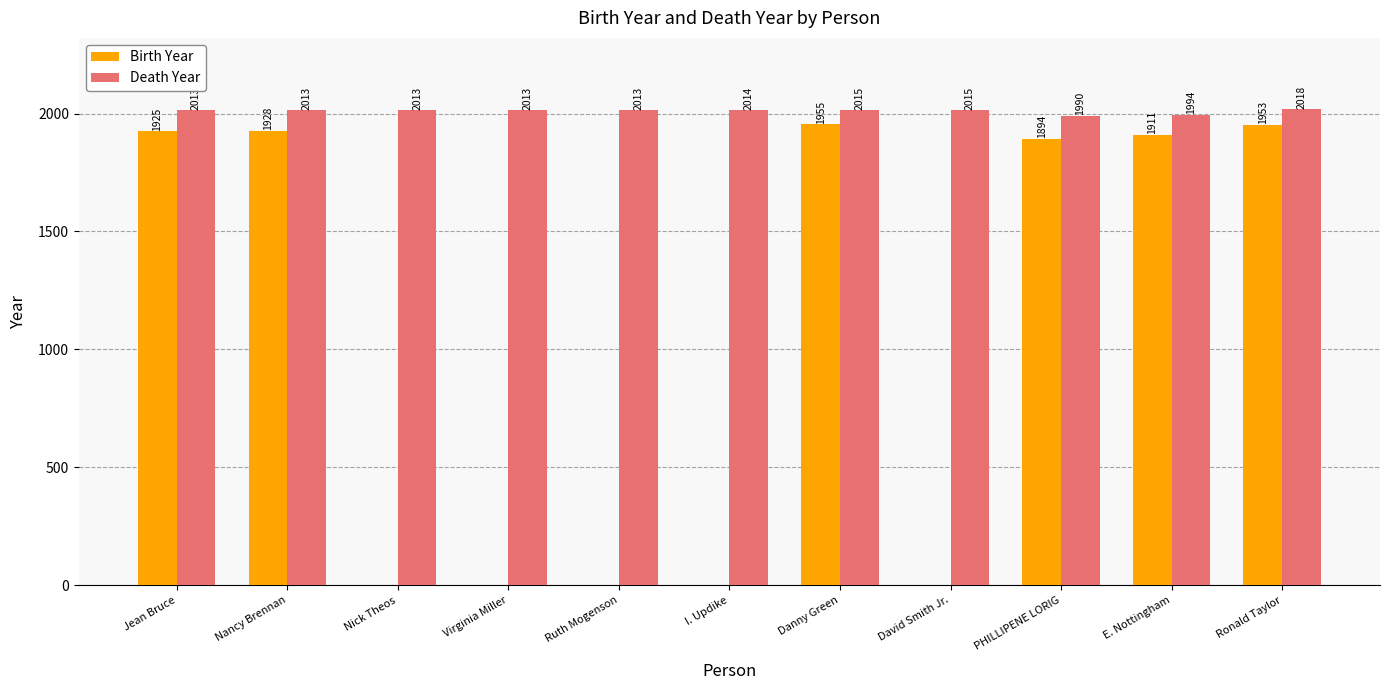

Which series has the largest total across all categories?

Death Year